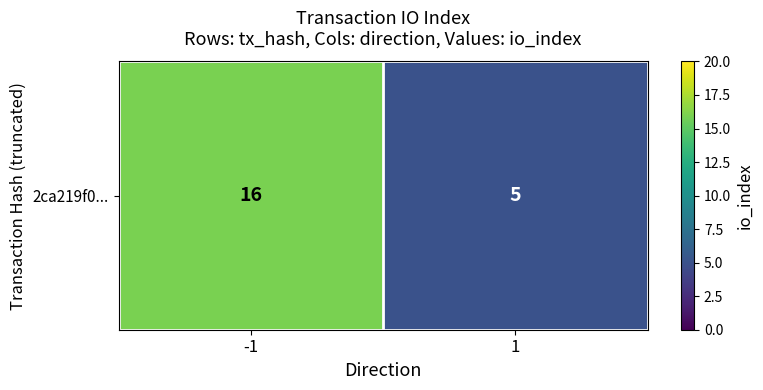

Reading left to right, extract all data points from this chart.

-1=16	1=5